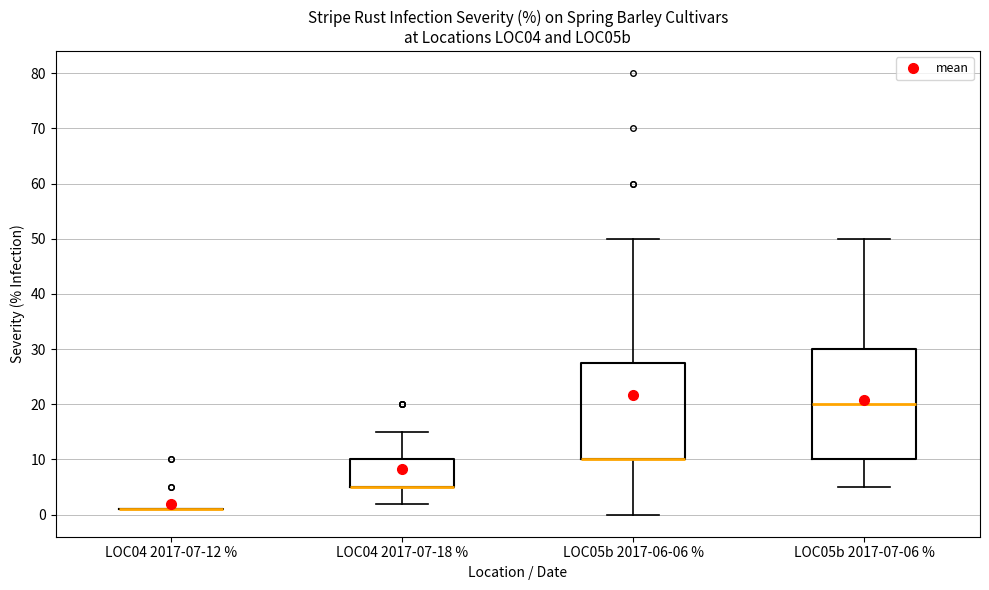

Comparing the boxes themselves (not the whiskers), which one is the tallest?

LOC05b 2017-07-06 %